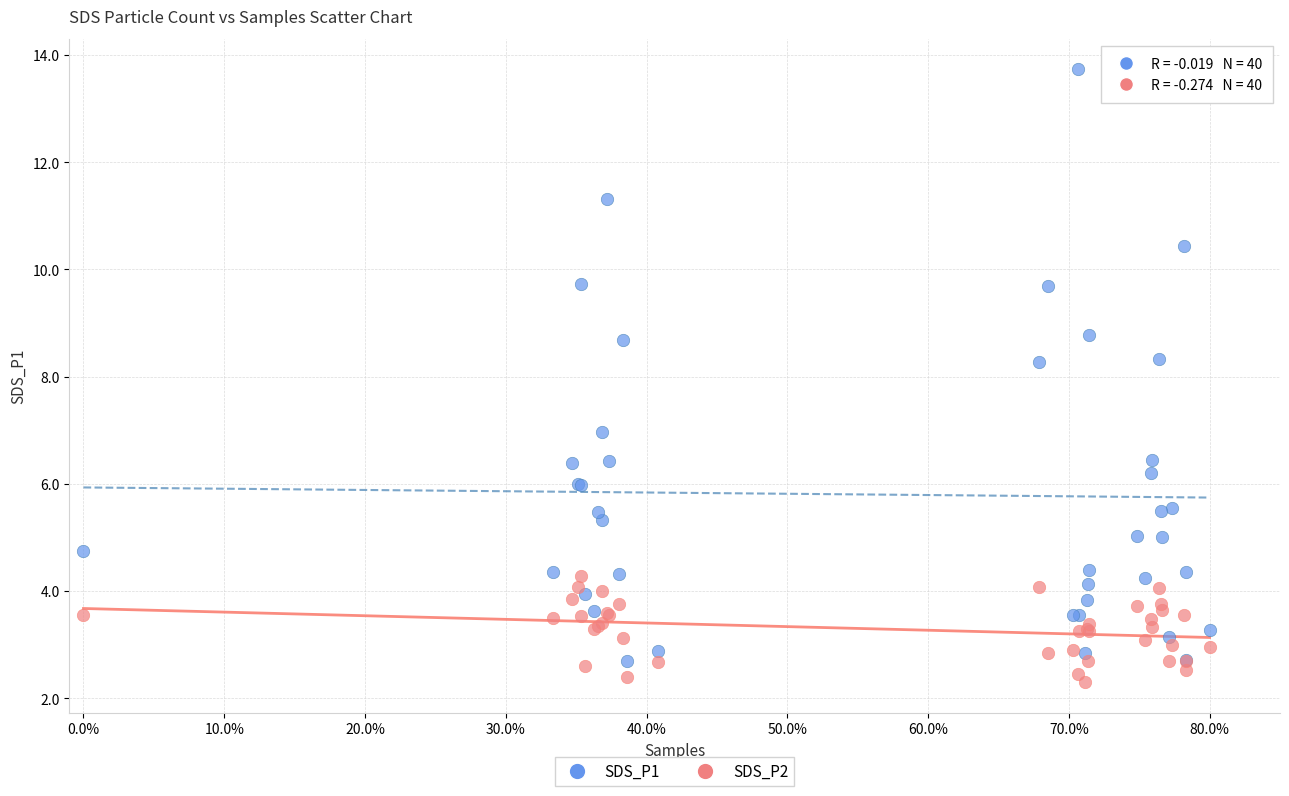

Which series reaches the maximum Y coordinate?

SDS_P1